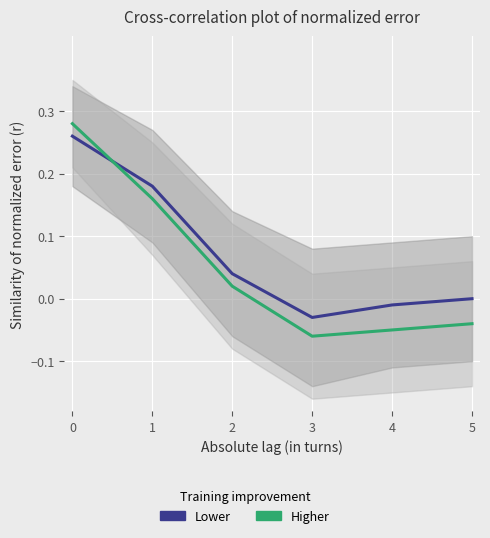

At how many categories does at least one series exceed 0?

3